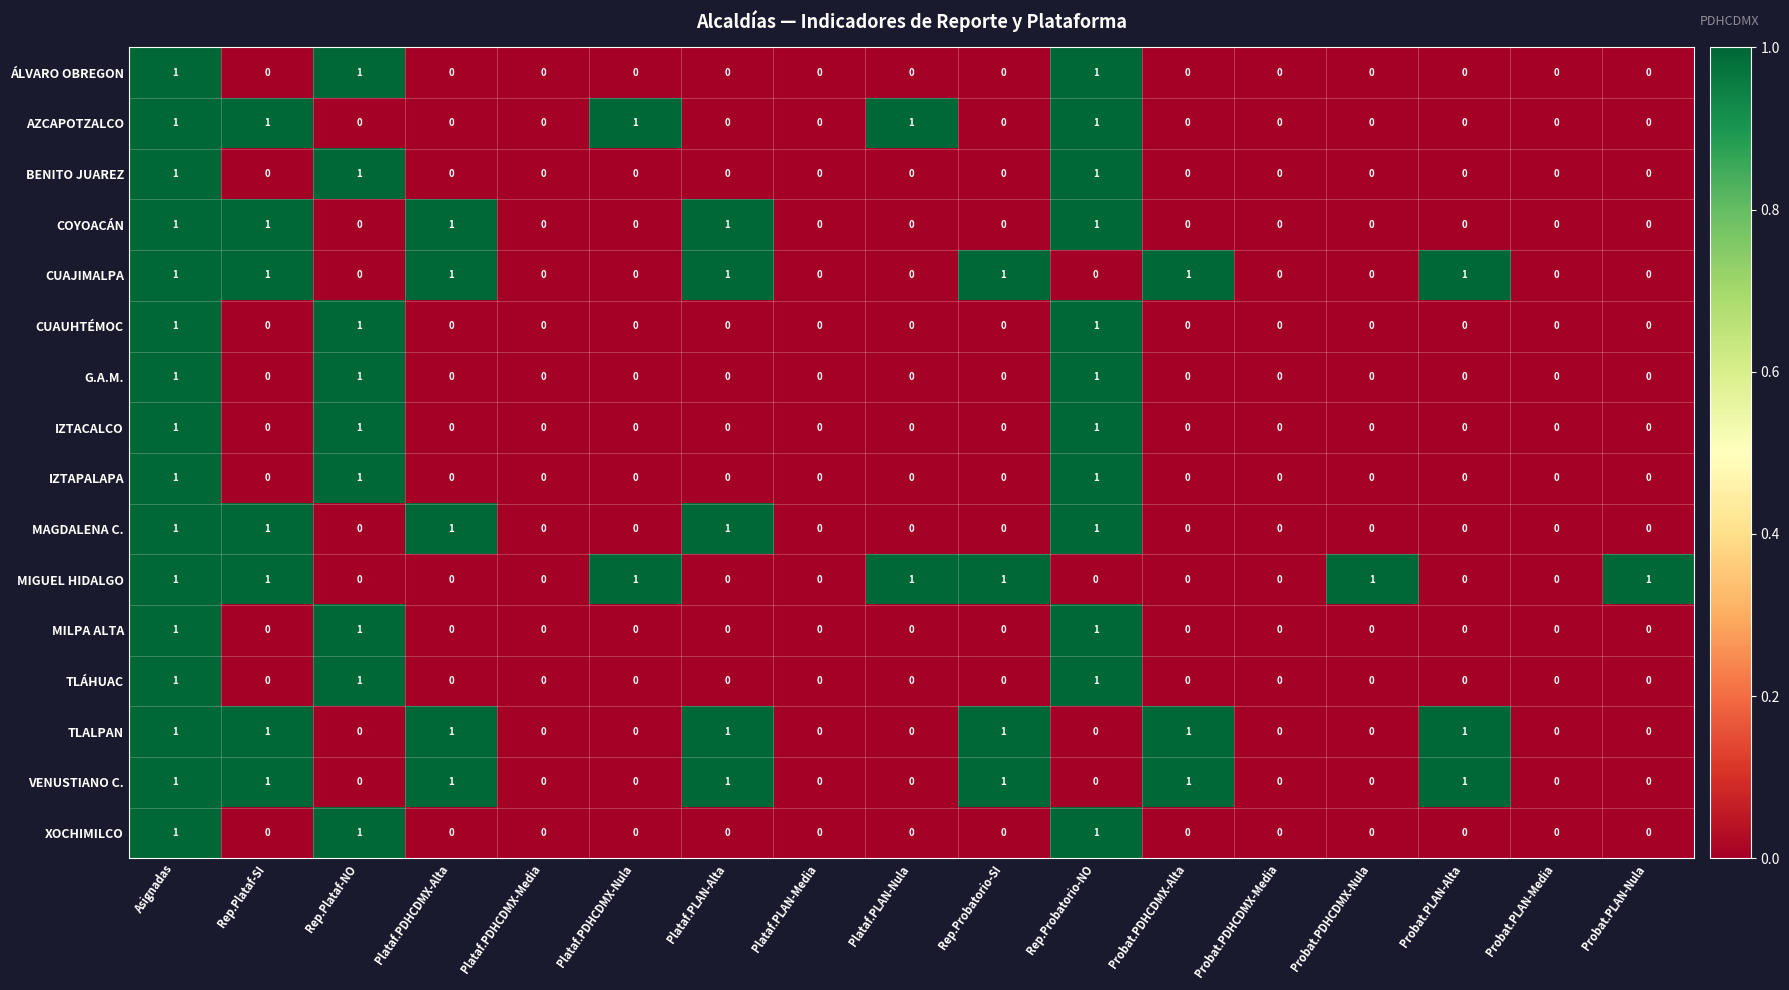

What is the total value across all series at Plataf.PDHCDMX-Alta?

5